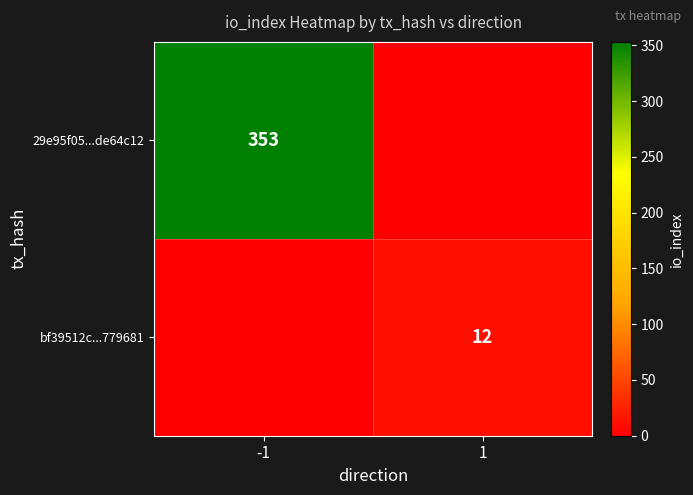

The bf39512c...779681 series shows 12 at 1. True or false?

True